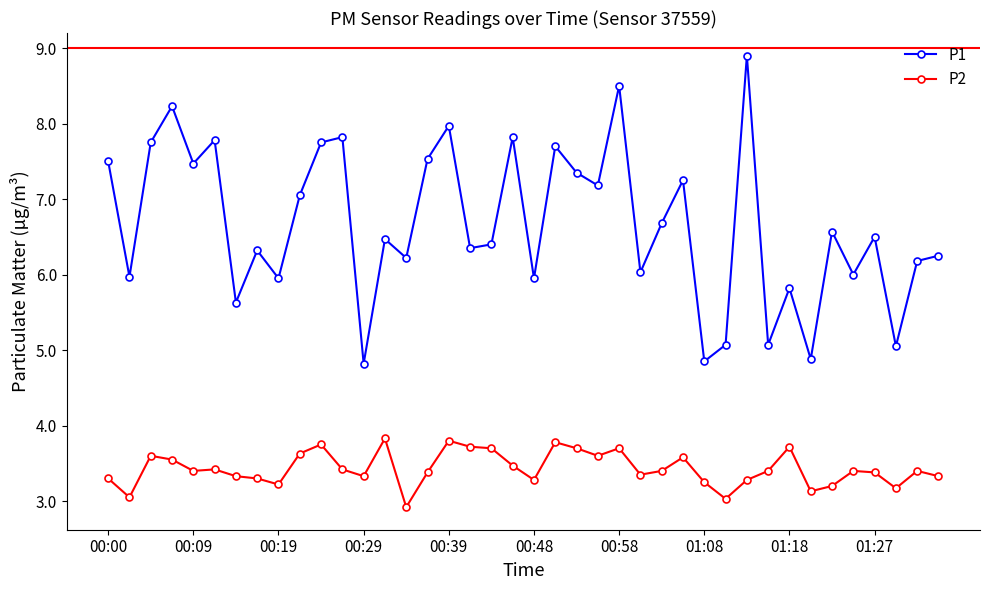

What is the difference between the second highest and minimum values in the P2 series?

0.9